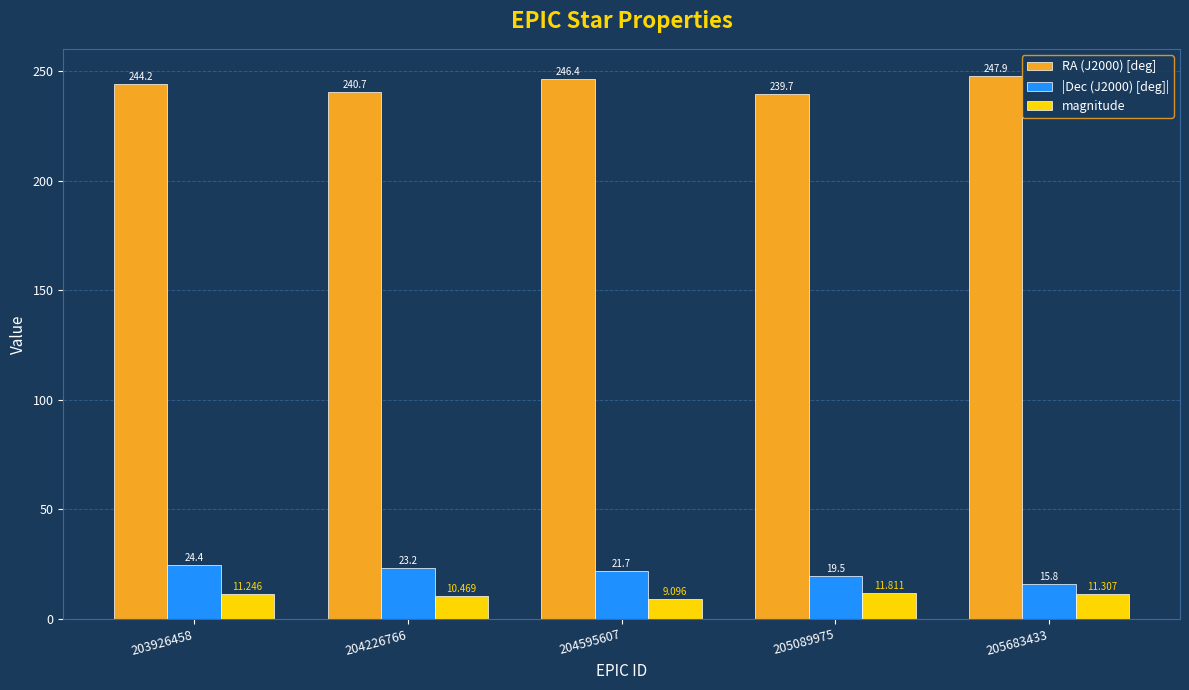

Are the bars grouped side by side (vs. stacked)?

Yes